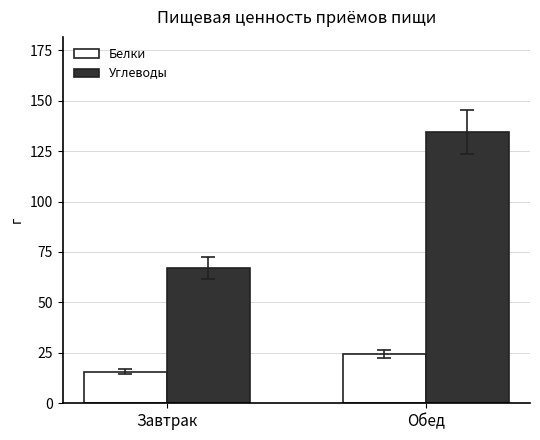

Count the number of data series in this chart.

2